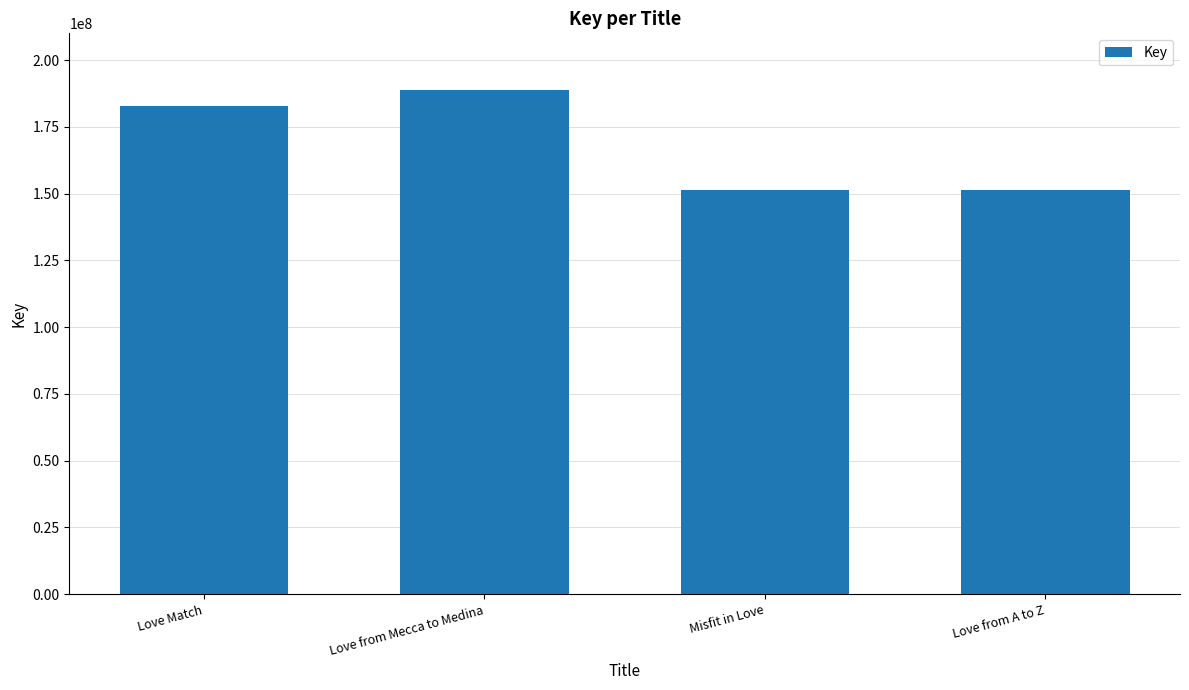

How many data points are less than 182629008?

2